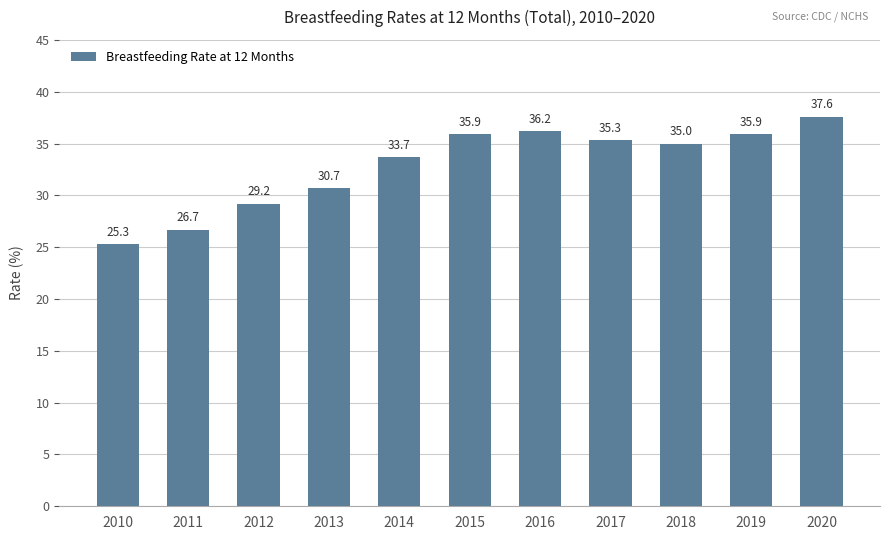

What is the difference between the maximum and minimum values?

12.3